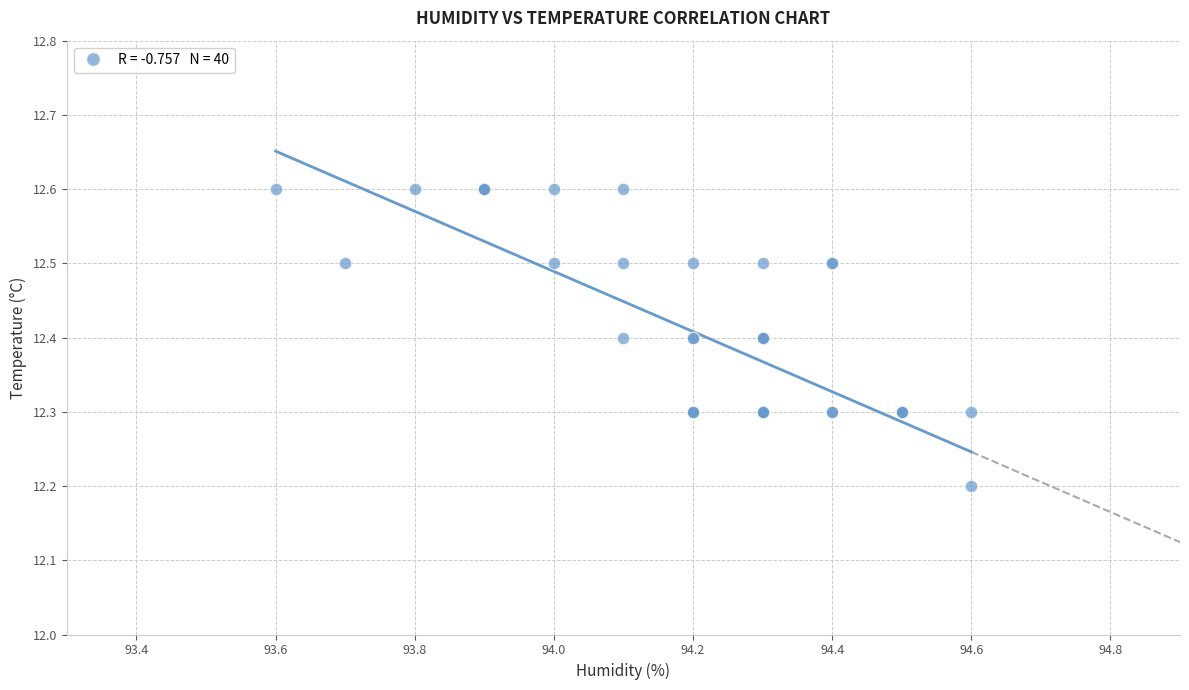

What Y value in the scatter plot is closest to 12?

12.2